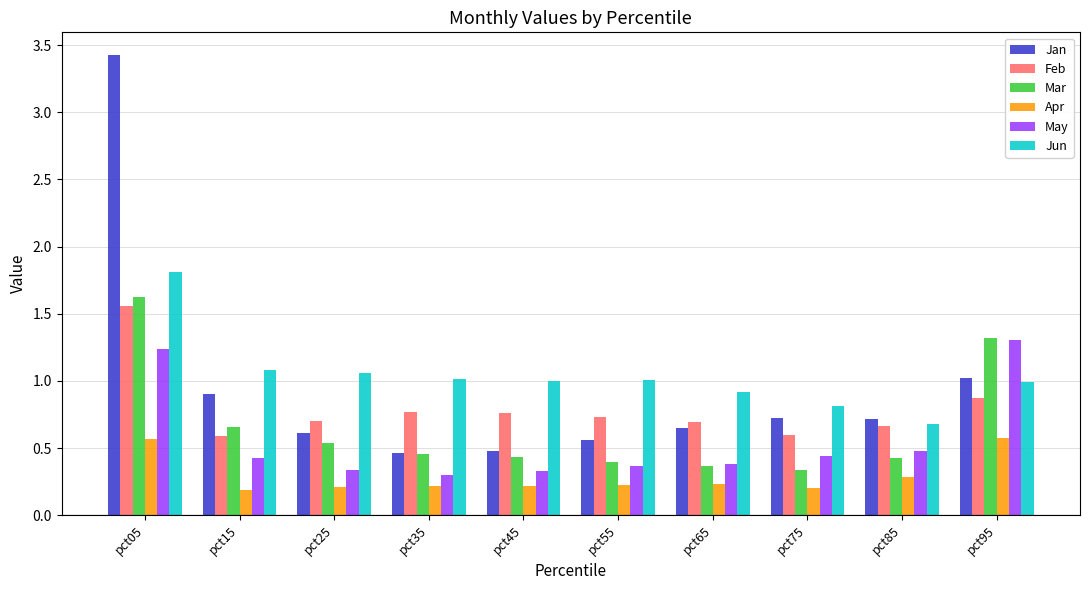

What is the sum of the Jan values at pct95 and pct05?

4.4